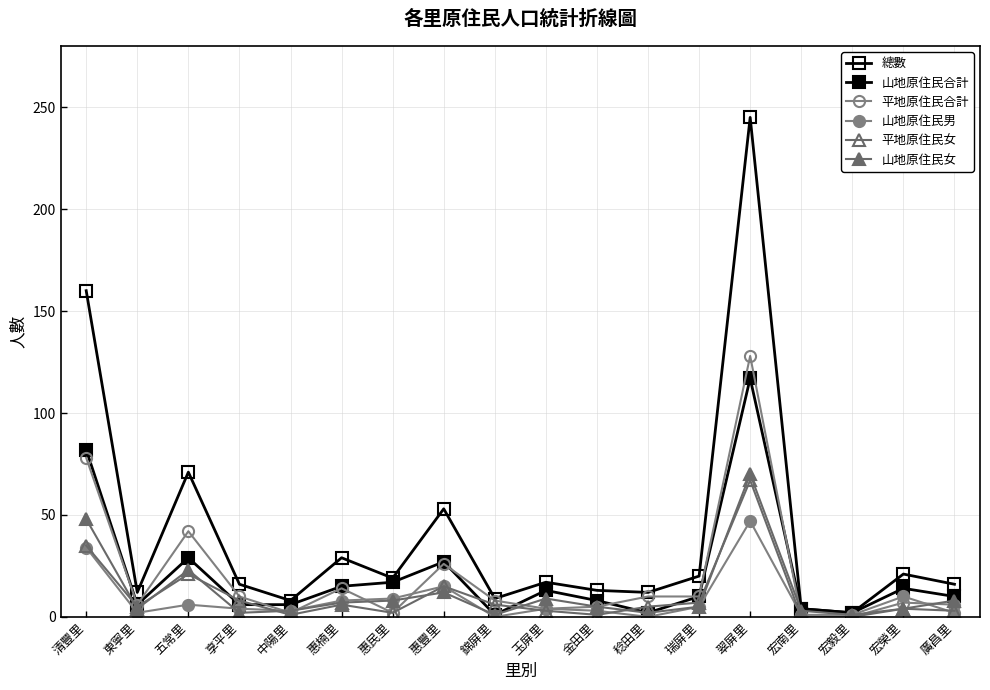

Which series has the largest total across all categories?

總數